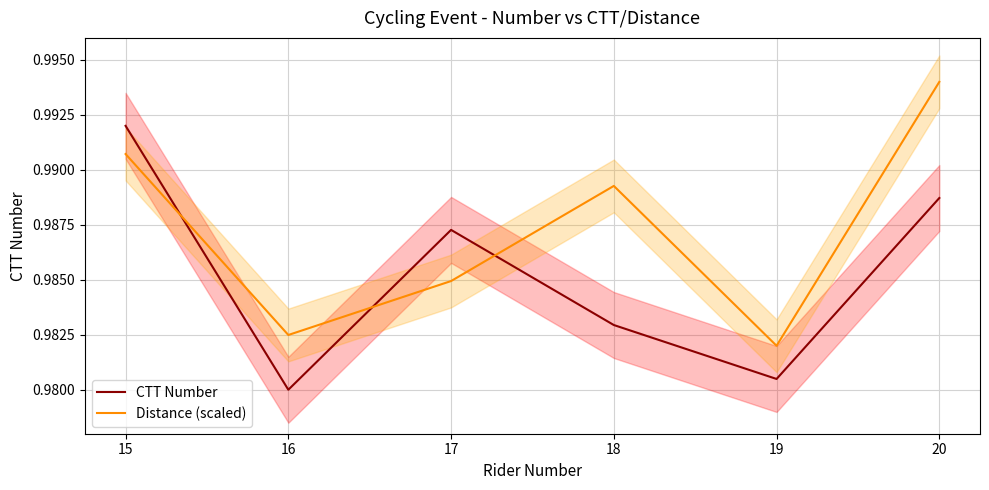

How many lines are shown in the chart?

2